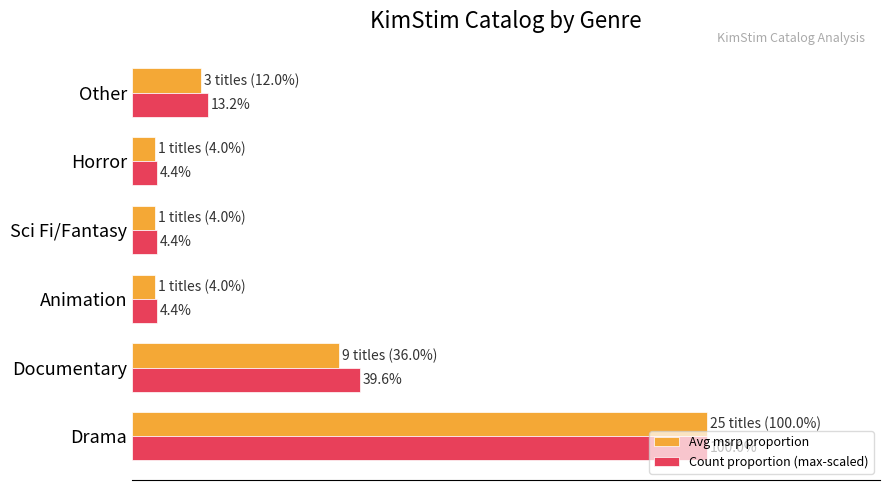

Which series has the widest spread of values?

Avg msrp proportion